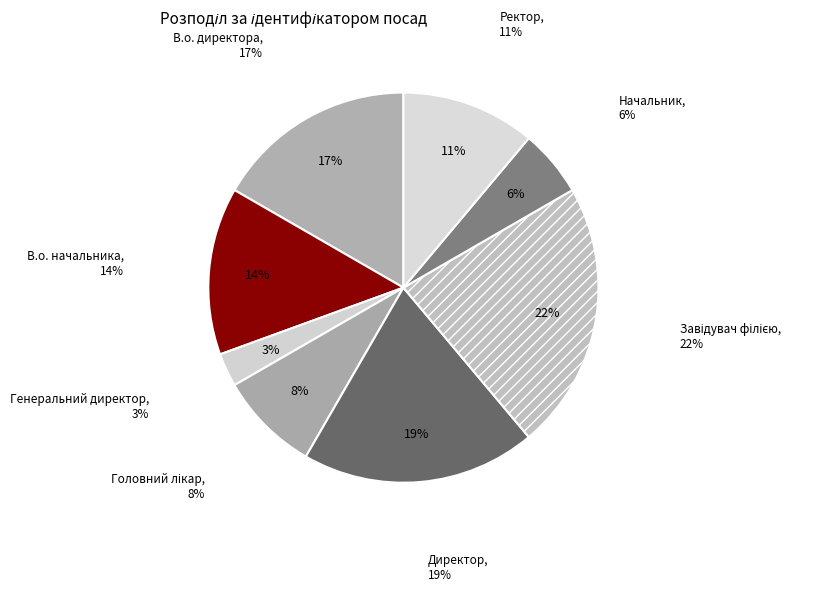

True or false: Генеральний директор accounts for 3% of the total.

True